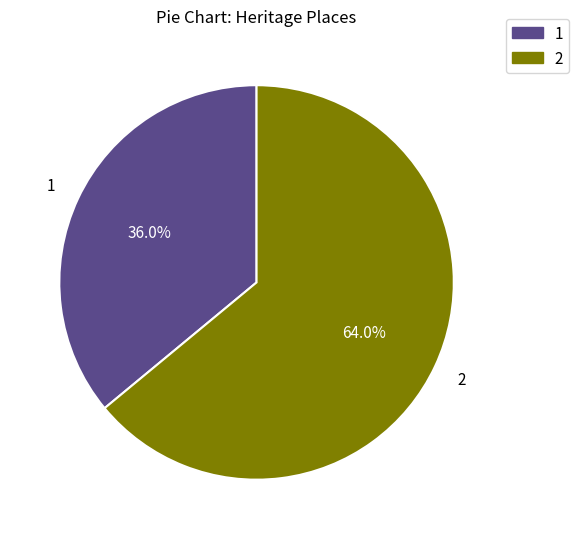

How many slices are in this pie chart?

2